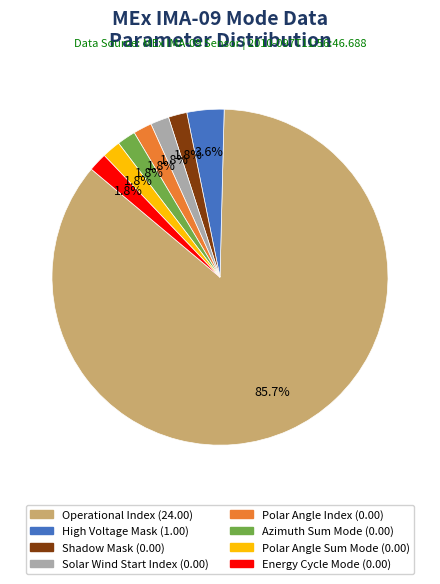

Is there a majority slice in this chart?

Yes